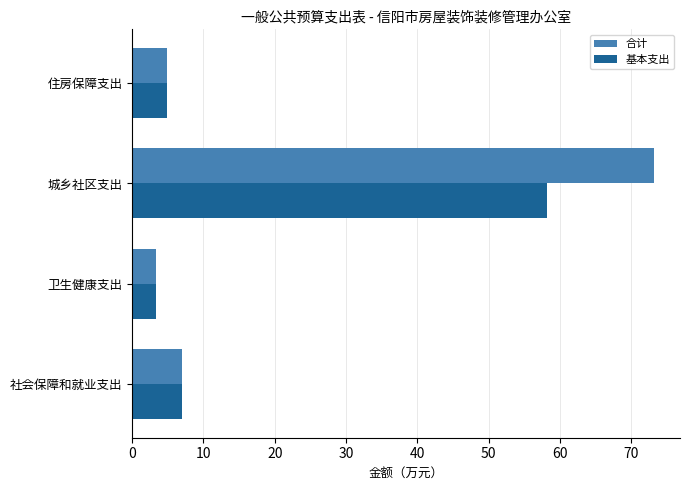

How many values in the 基本支出 series are below 6?

2